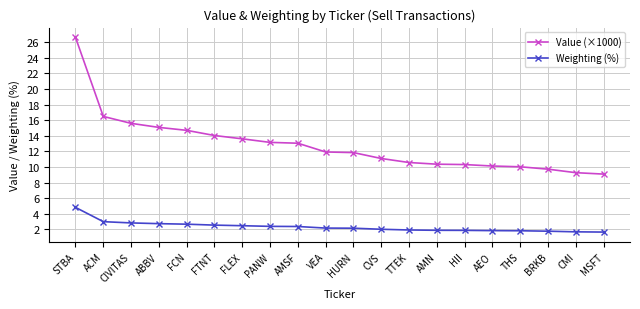

Which series has the largest total across all categories?

Value (×1000)